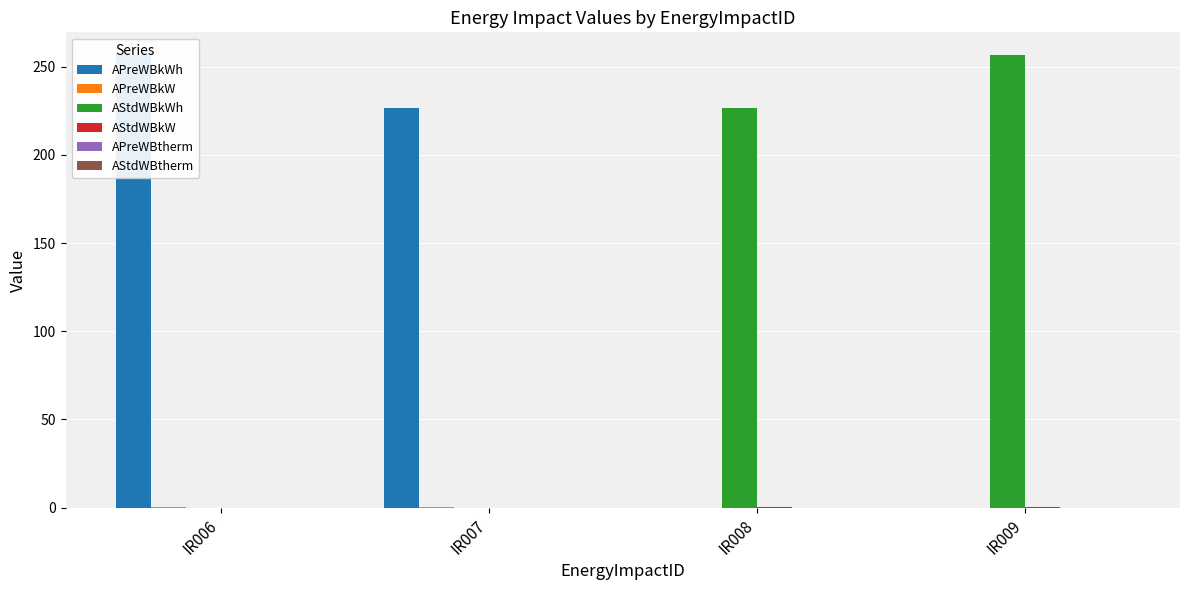

What are all the series names shown in the legend?

APreWBkWh, APreWBkW, AStdWBkWh, AStdWBkW, APreWBtherm, AStdWBtherm